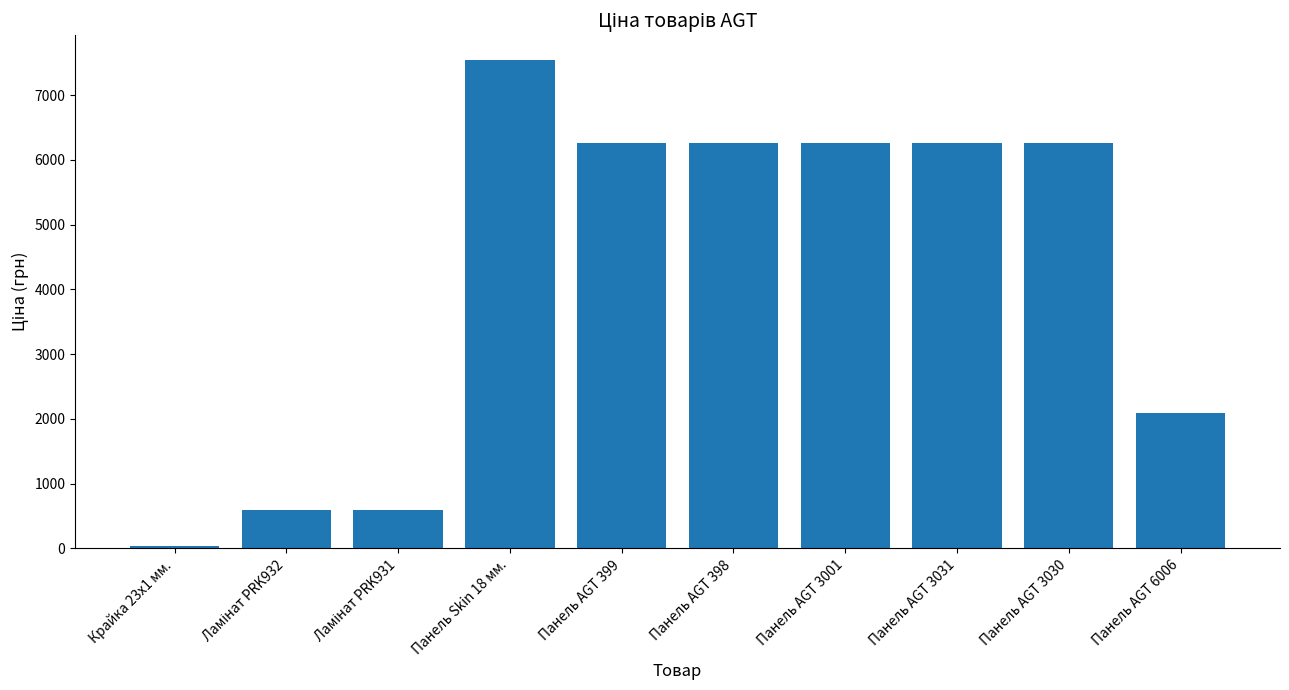

What is the value of the 7th bar from the left?

6266.7